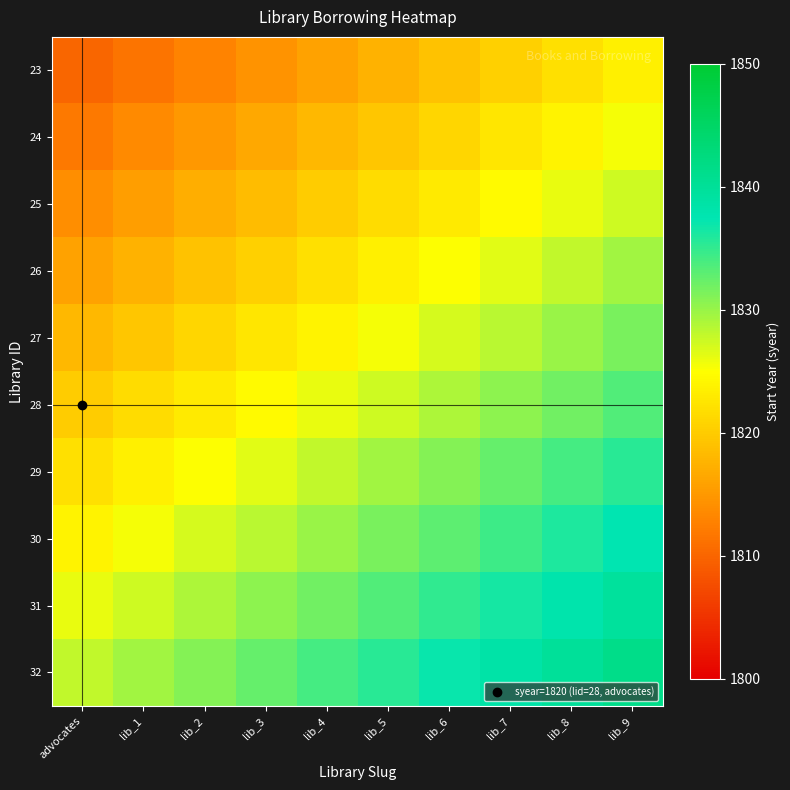

At lib_3, list the series in order from smallest to largest.

23, 24, 25, 26, 27, 28, 29, 30, 31, 32